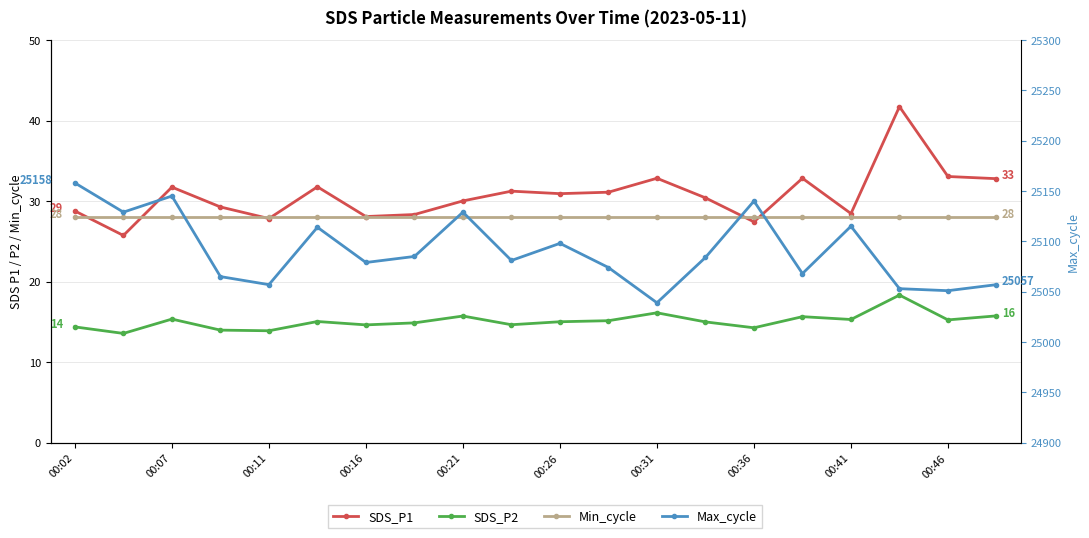

How many values in the SDS_P2 series exceed 15?

11